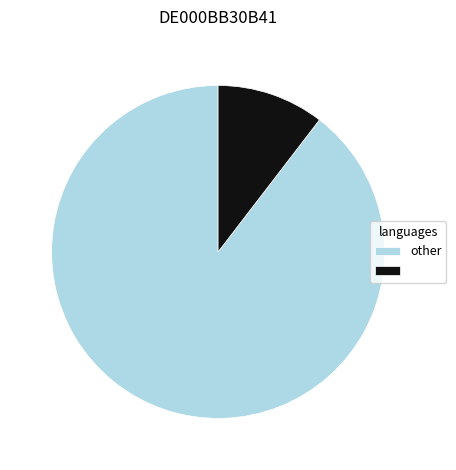

Is there any slice that represents more than half of the pie?

Yes